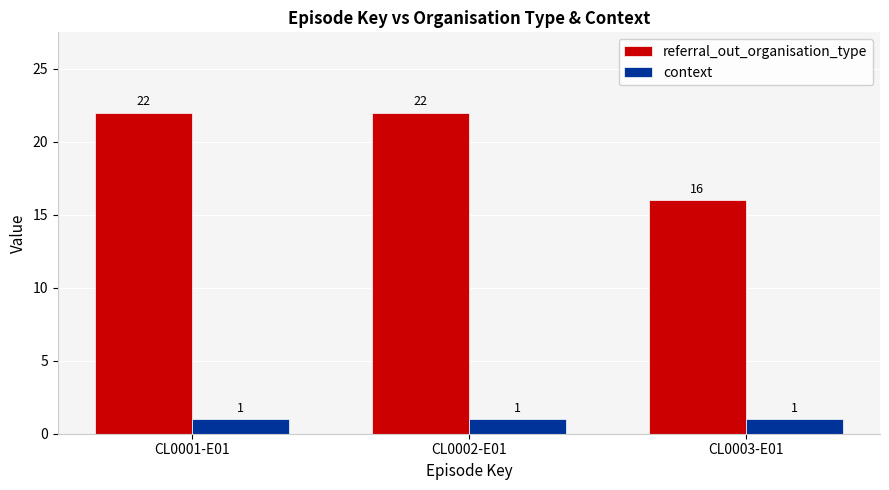

List the series in order of their overall mean, highest first.

referral_out_organisation_type, context